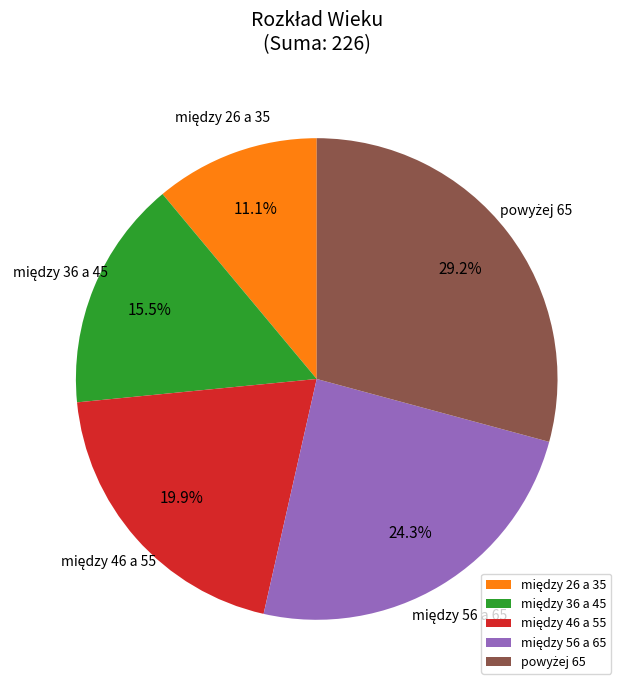

How many slices are in this pie chart?

5